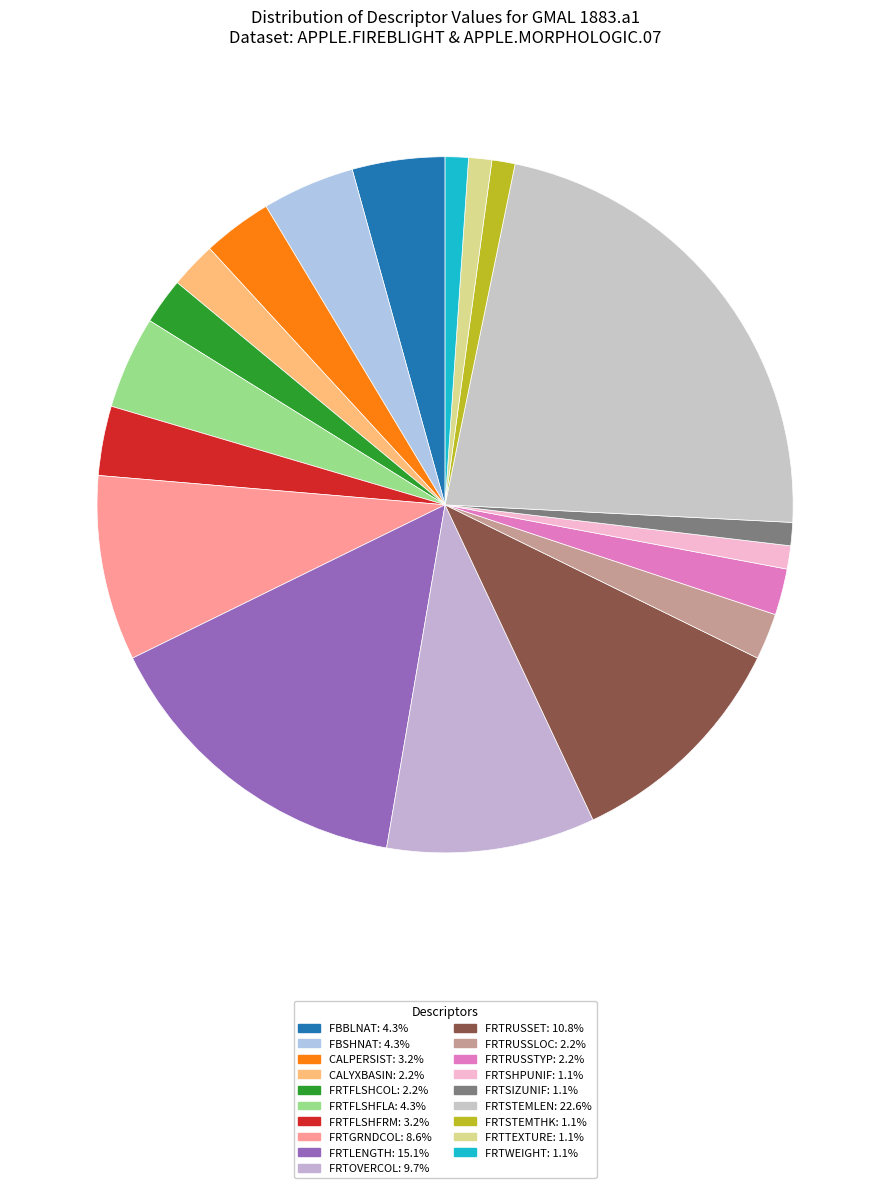

To the nearest percent, what is the difference between the FRTSTEMLEN and CALPERSIST slice percentages?

19%